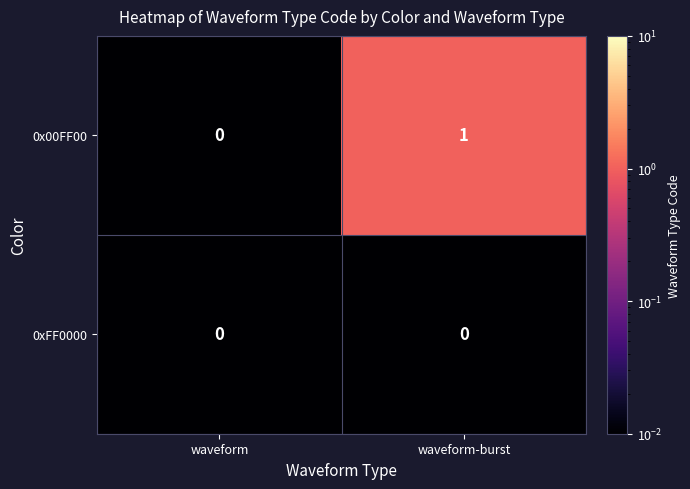

At which label does 0x00FF00 reach its peak?

waveform-burst